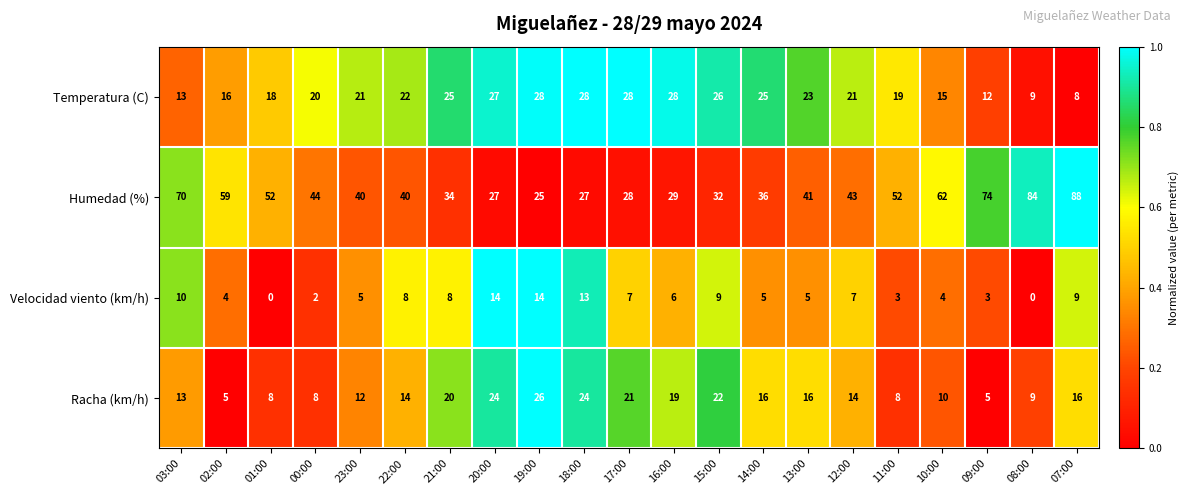

What is the difference between the highest and lowest values at 02:00?

55